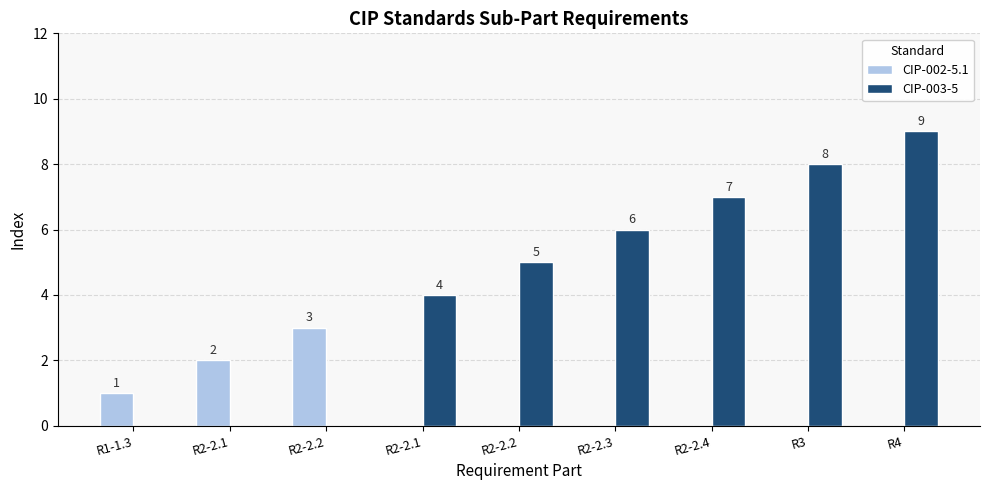

Which series has the largest total across all categories?

CIP-003-5